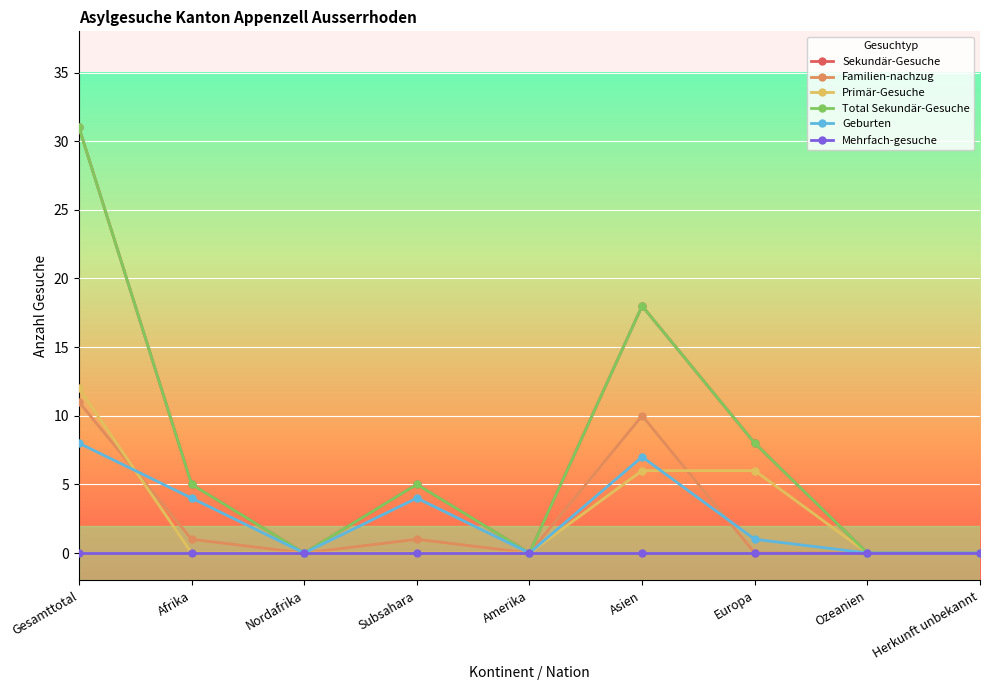

How many interior local valleys does the Familien-nachzug series have?

2